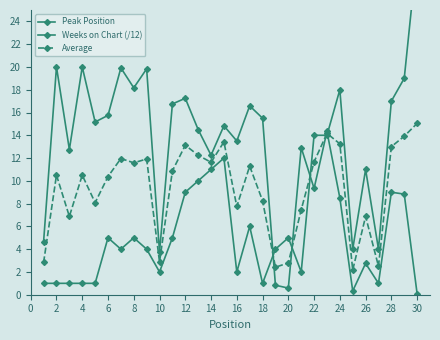

True or false: Average has a value of 20.6 at 8.

False